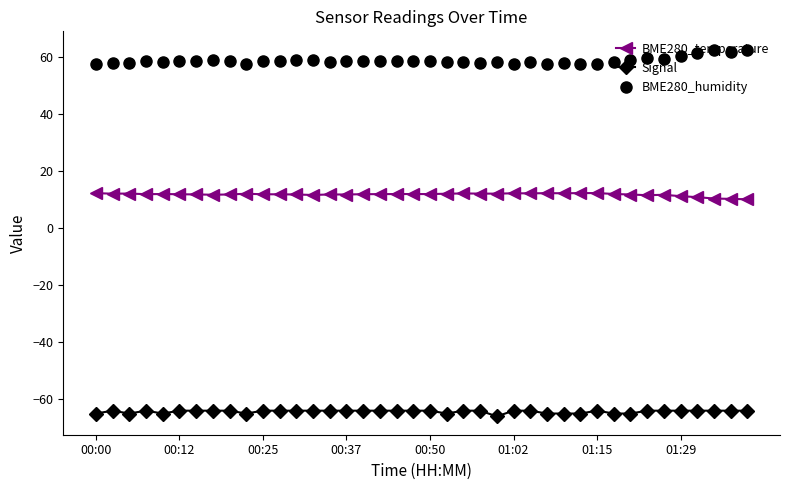

What is the value of the Signal point at the 35th from the left?

-64.0